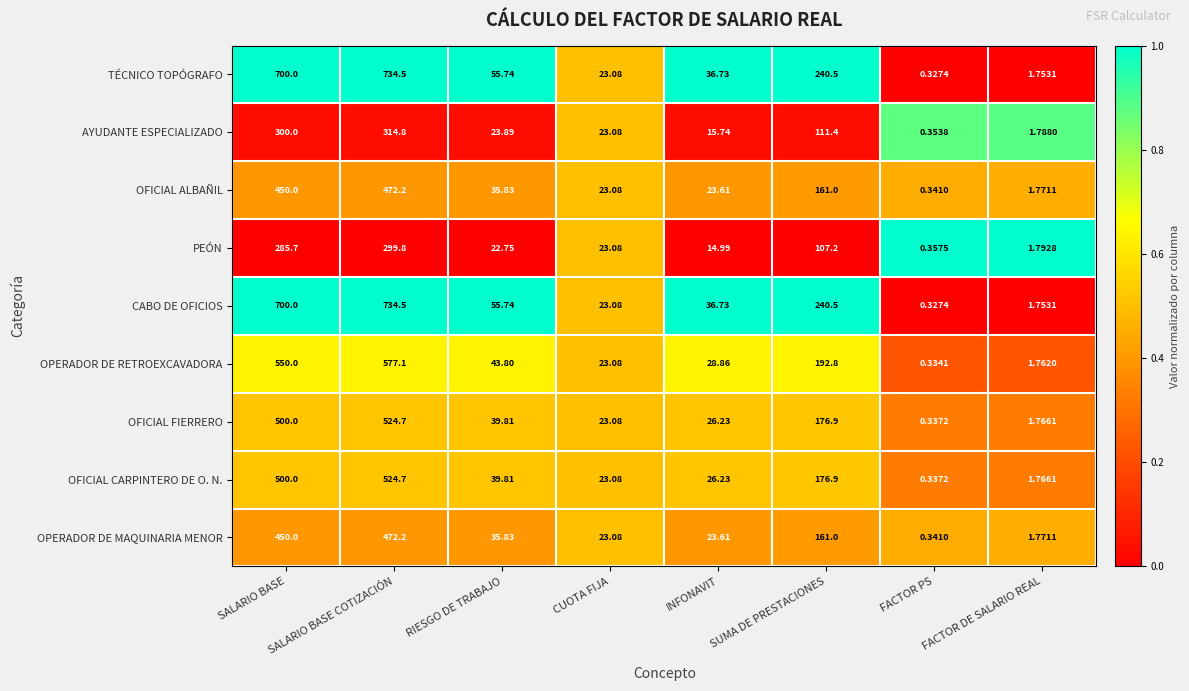

Which category has the highest value across all series?

SALARIO BASE COTIZACIÓN